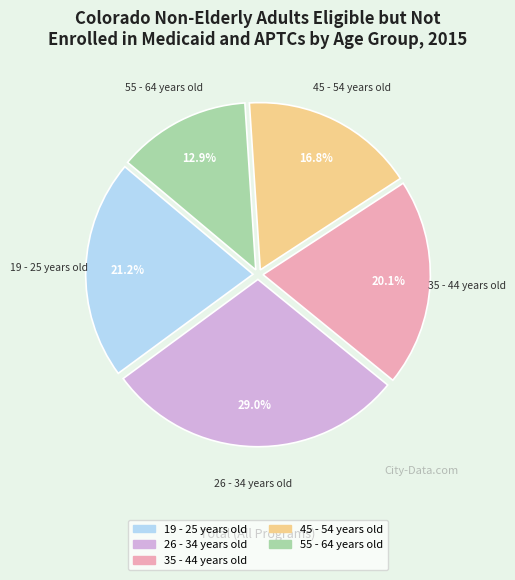

To the nearest percent, what is the average slice percentage?

20%